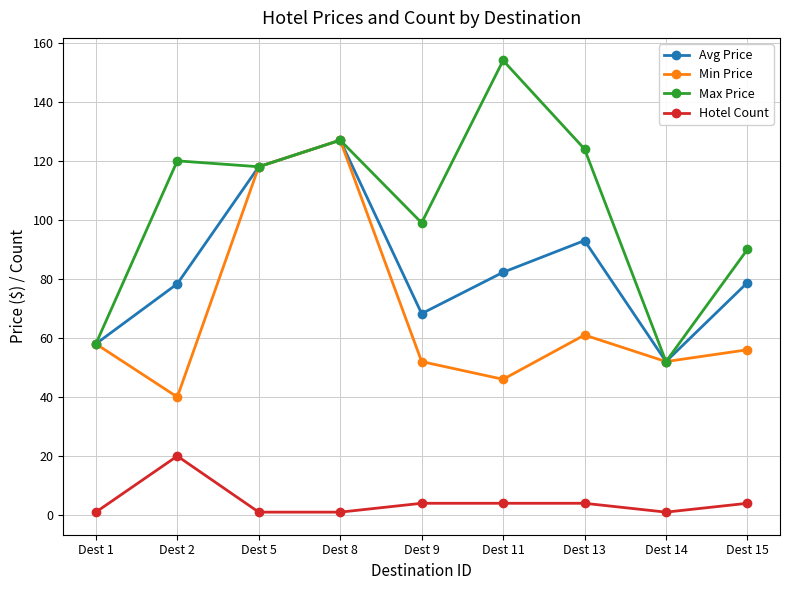

How many values in the Max Price series are below 118?

4